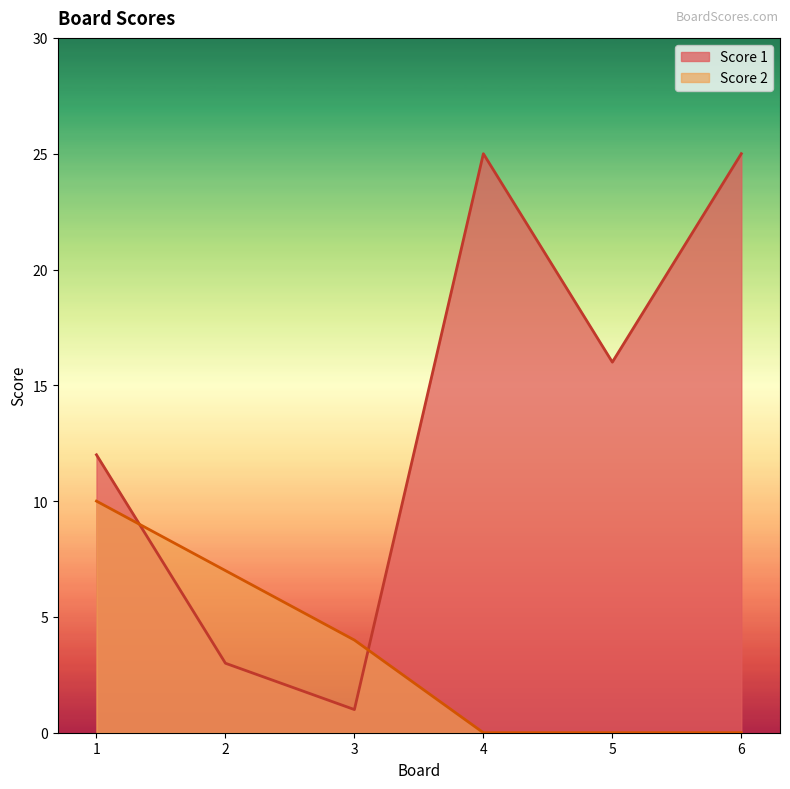

Rank the series by their maximum value, from lowest to highest.

Score 2, Score 1